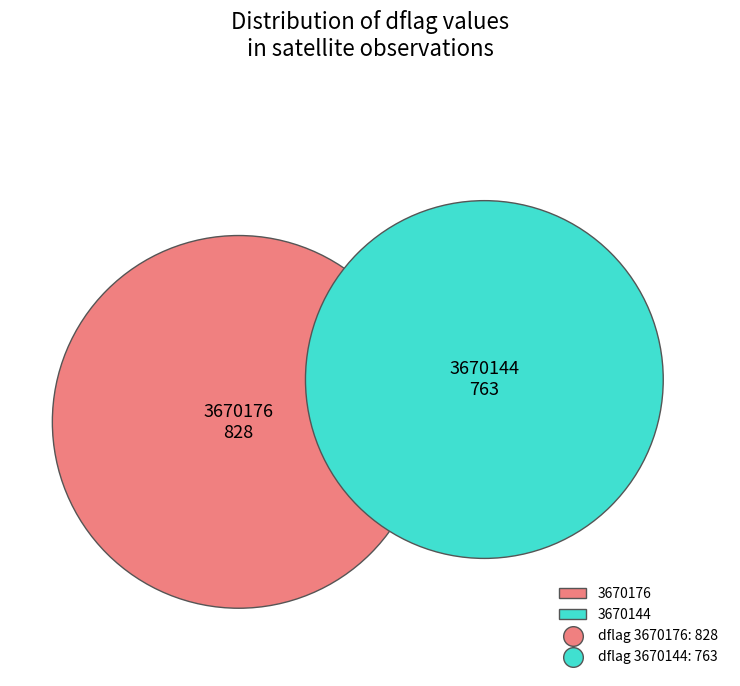

How many slices are in this pie chart?

2